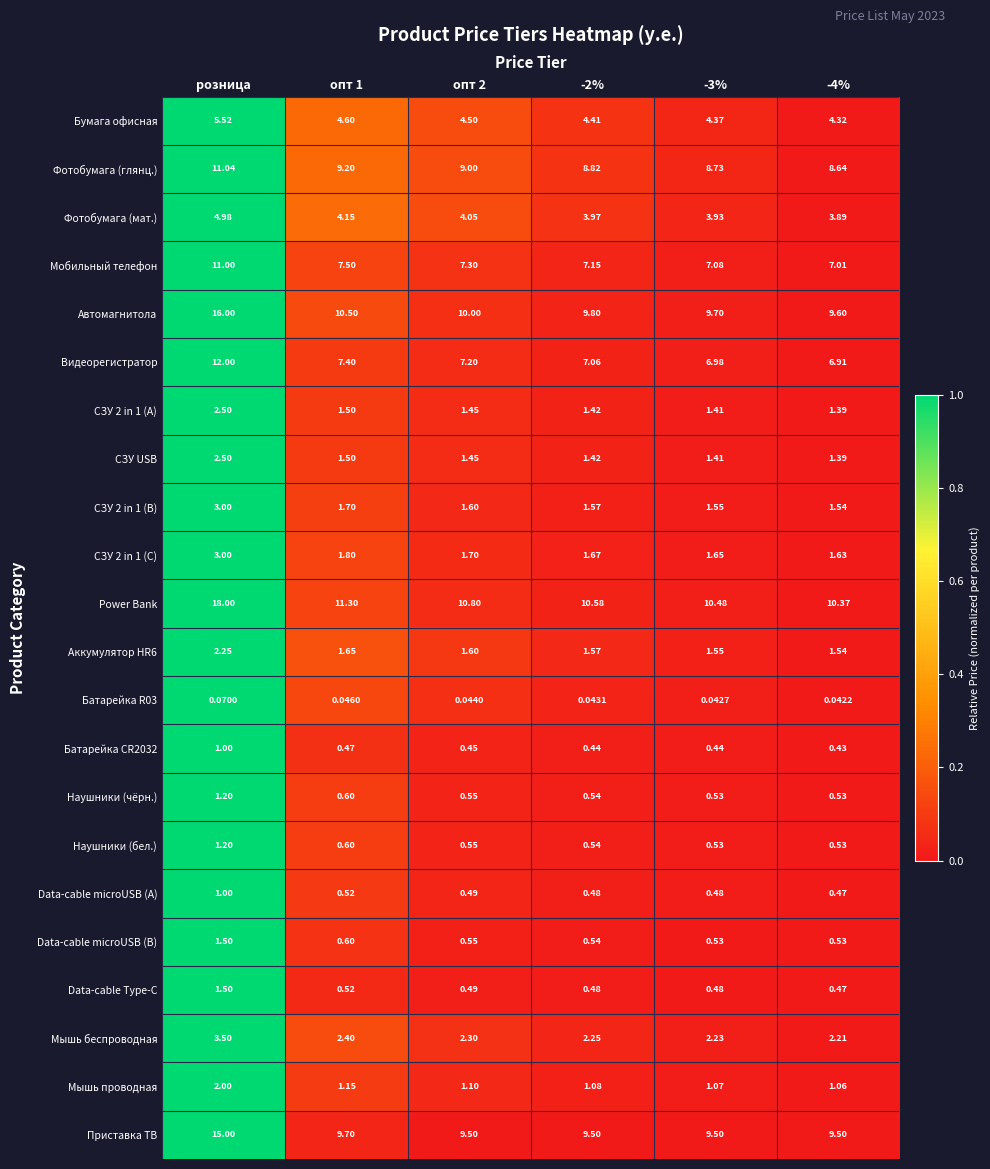

Which series has the widest spread of values?

Power Bank